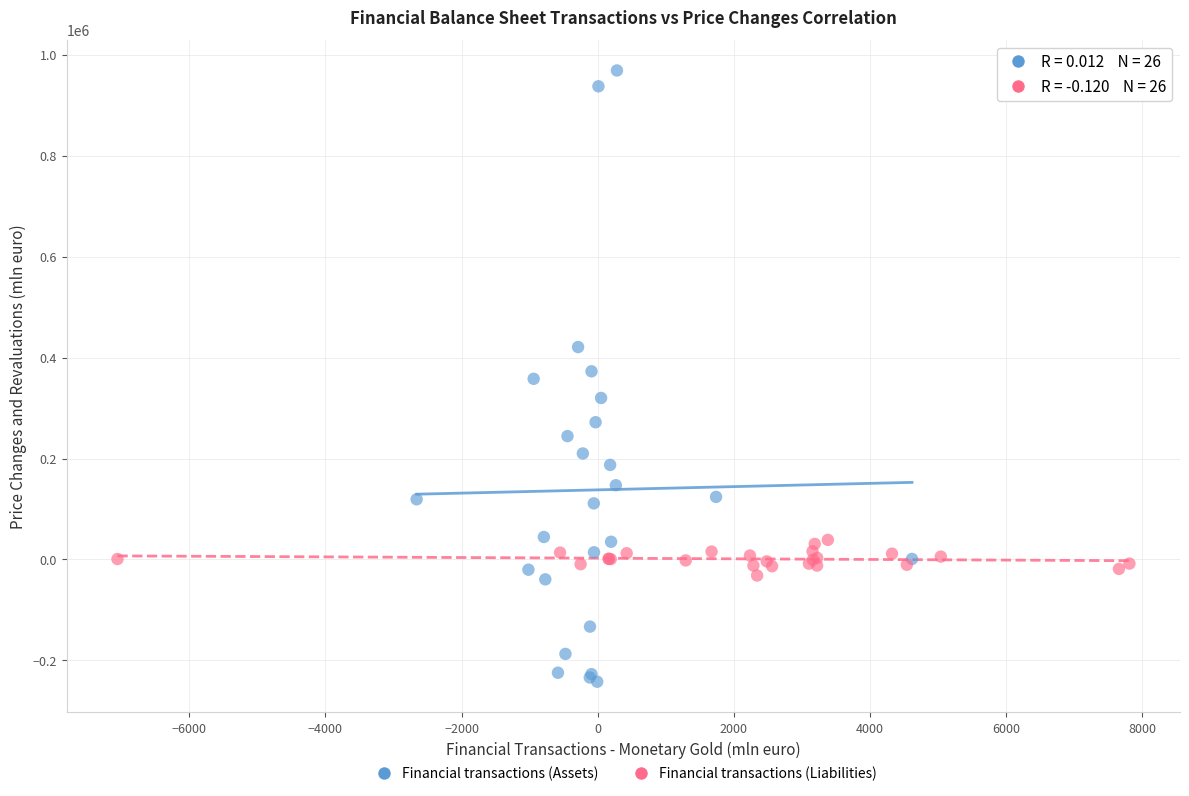

Which series reaches the maximum Y coordinate?

Financial transactions (Assets)